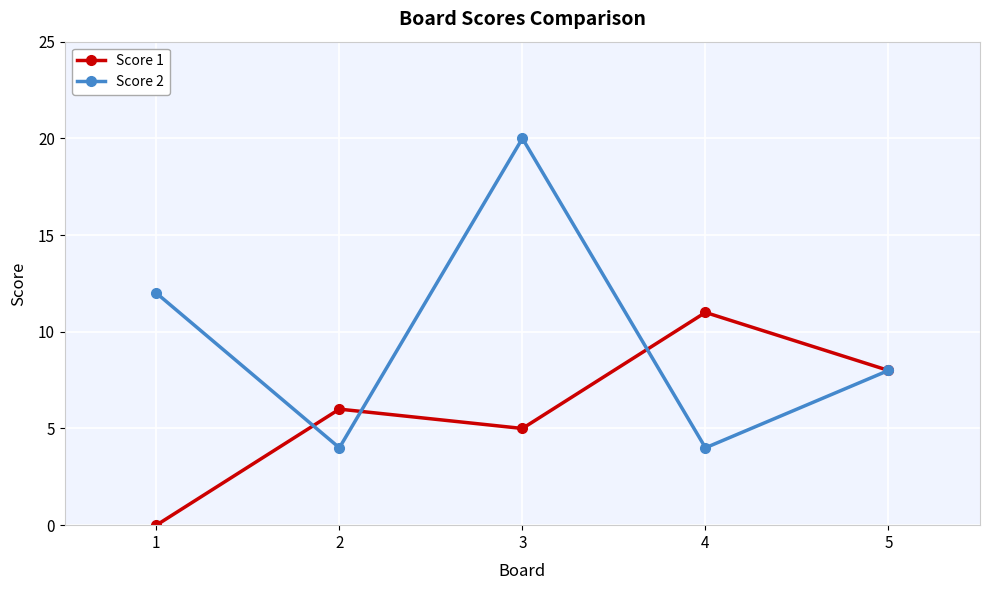

List the series in order of their peak value, lowest first.

Score 1, Score 2